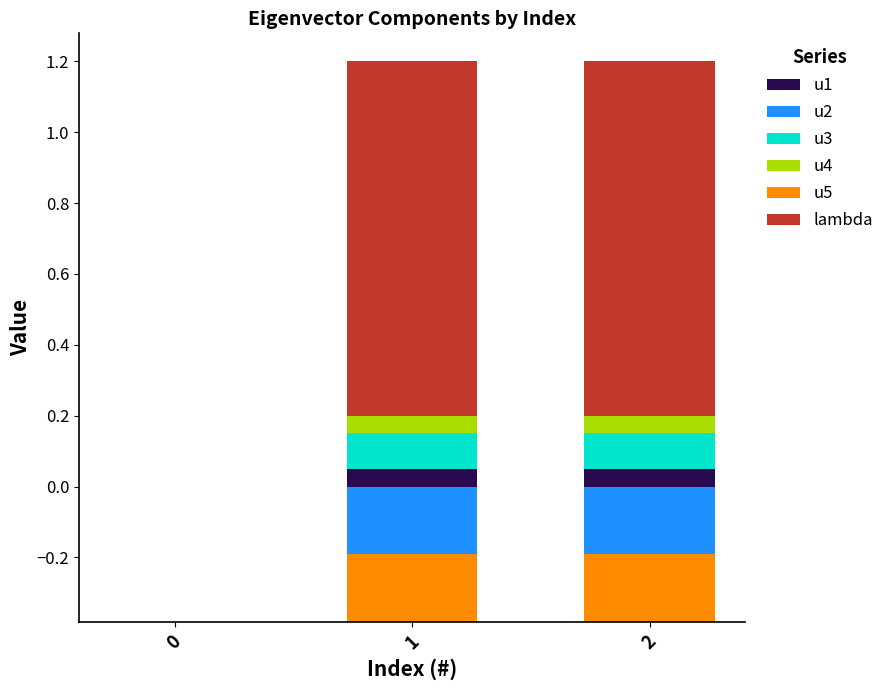

True or false: lambda has a value of 1.0 at 2.

True